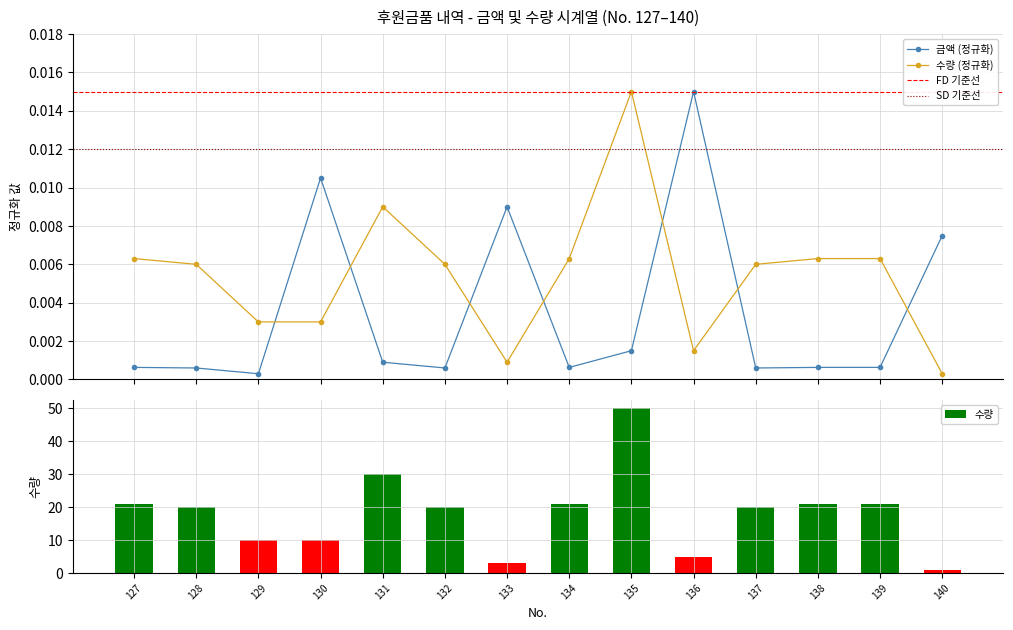

How many groups of bars are there?

14